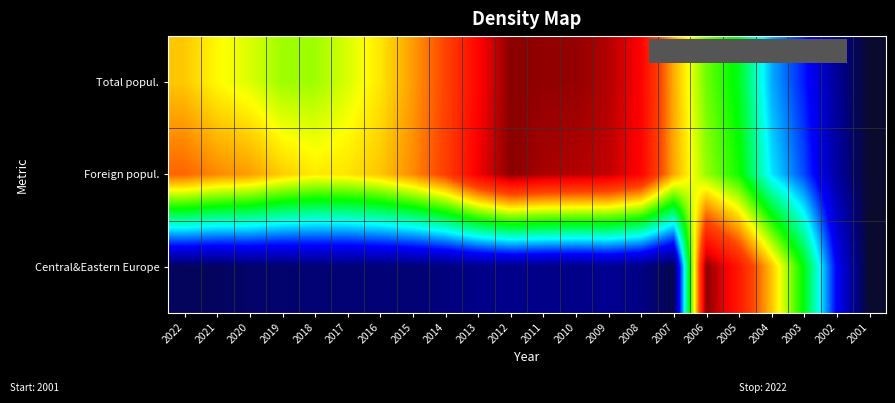

Between 2012 and 2006, which series saw the biggest shift?

Central&Eastern Europe